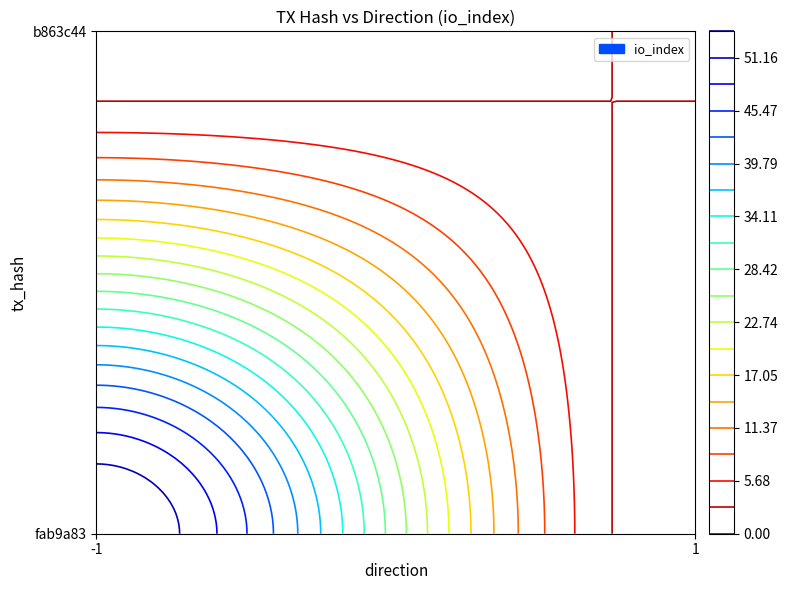

Count the number of categories in the chart.

2